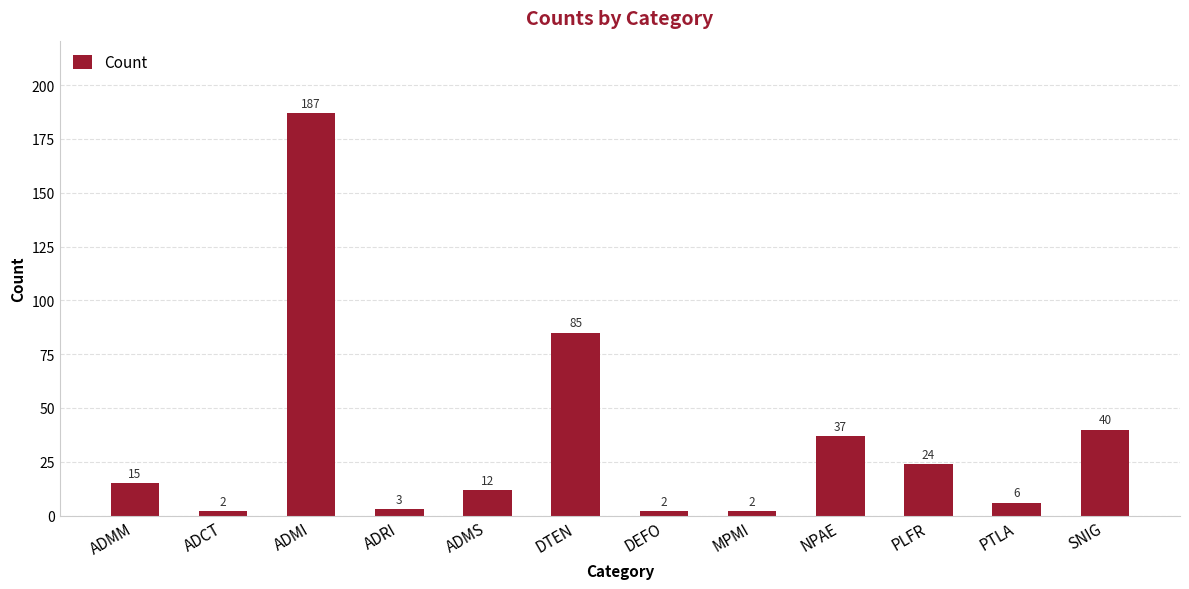

The chart shows a value of 187 at ADMI. True or false?

True